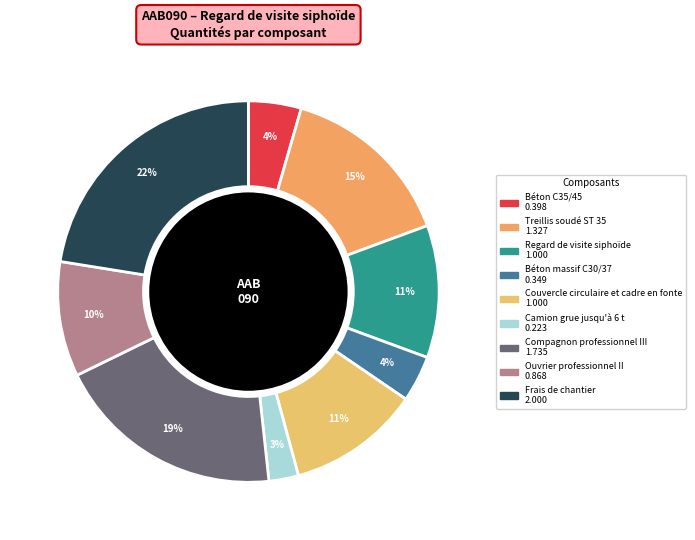

To the nearest percent, what portion does Regard de visite siphoïde represent?

11%